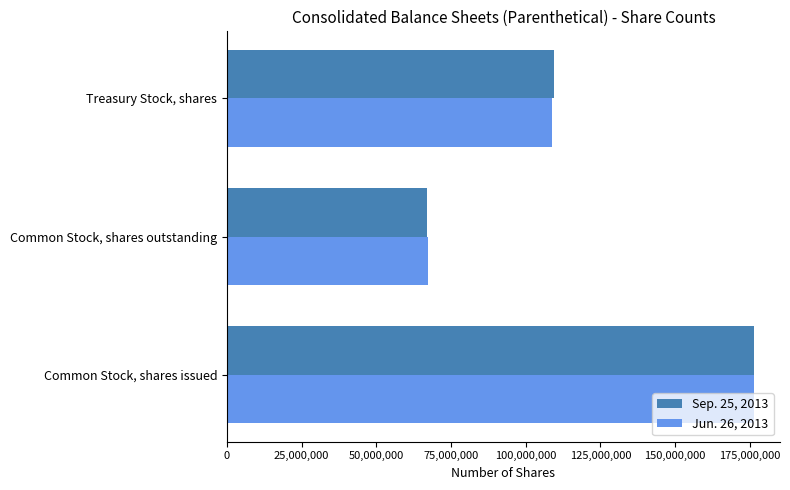

At which label is Jun. 26, 2013 closest to 121845374?

Treasury Stock, shares